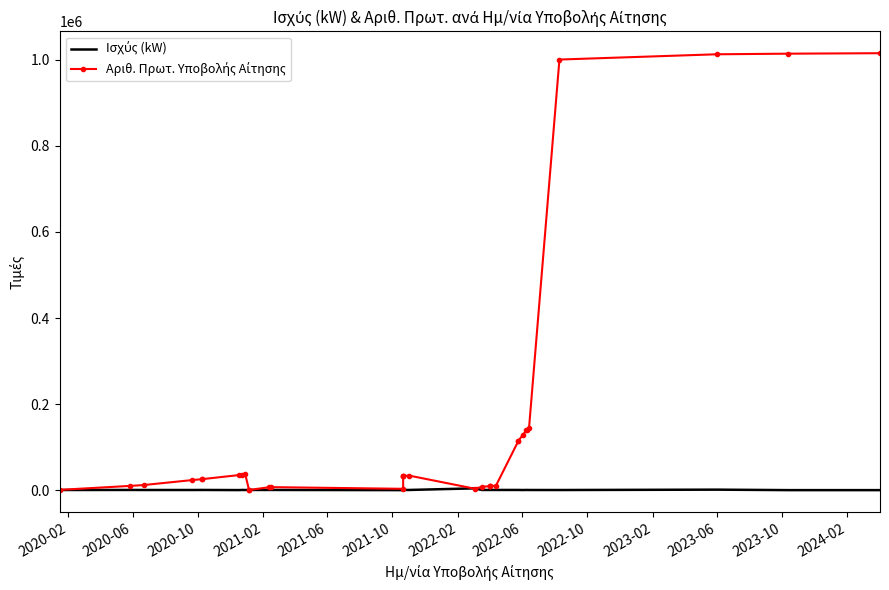

What is the highest value of the Αριθ. Πρωτ. Υποβολής Αίτησης series?

1015284.0